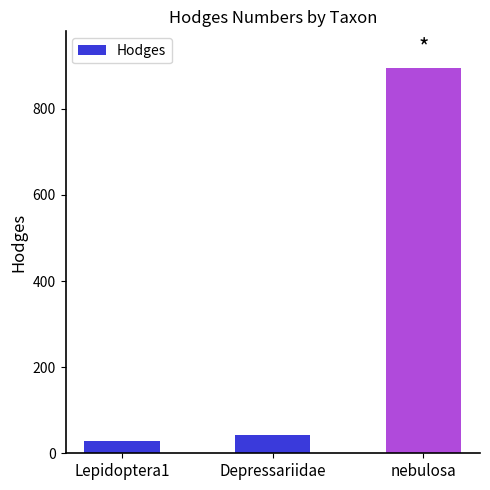

Rank the categories by value from highest to lowest.

nebulosa, Depressariidae, Lepidoptera1